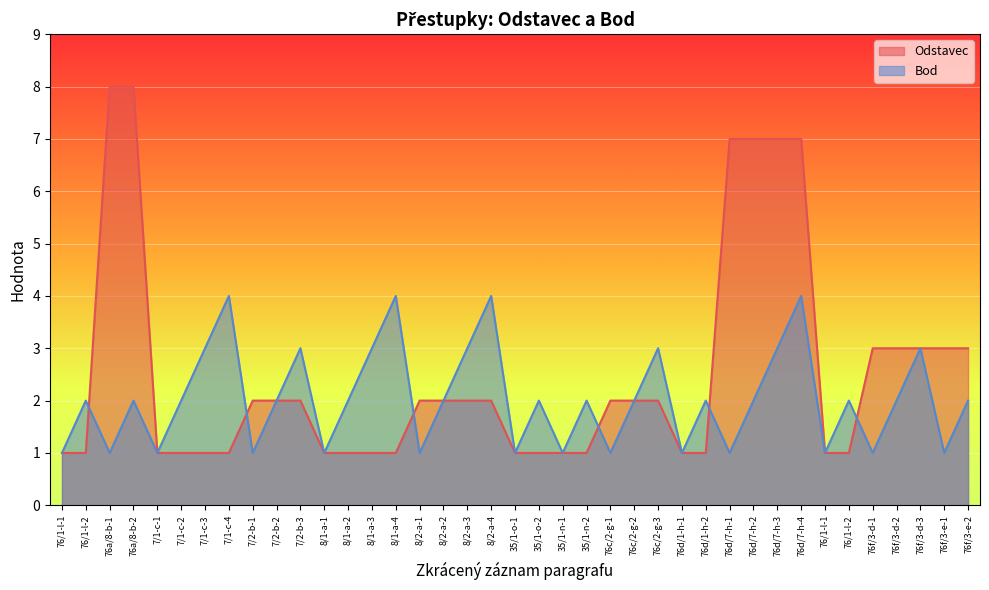

Reading left to right, list all the values displayed in this chart.

Odstavec: 76/1-l-1=1	76/1-l-2=1	76a/8-b-1=8	76a/8-b-2=8	7/1-c-1=1	7/1-c-2=1	7/1-c-3=1	7/1-c-4=1	7/2-b-1=2	7/2-b-2=2	7/2-b-3=2	8/1-a-1=1	8/1-a-2=1	8/1-a-3=1	8/1-a-4=1	8/2-a-1=2	8/2-a-2=2	8/2-a-3=2	8/2-a-4=2	35/1-o-1=1	35/1-o-2=1	35/1-n-1=1	35/1-n-2=1	76c/2-g-1=2	76c/2-g-2=2	76c/2-g-3=2	76d/1-h-1=1	76d/1-h-2=1	76d/7-h-1=7	76d/7-h-2=7	76d/7-h-3=7	76d/7-h-4=7	76/1-l-1=1	76/1-l-2=1	76f/3-d-1=3	76f/3-d-2=3	76f/3-d-3=3	76f/3-e-1=3	76f/3-e-2=3
Bod: 76/1-l-1=1	76/1-l-2=2	76a/8-b-1=1	76a/8-b-2=2	7/1-c-1=1	7/1-c-2=2	7/1-c-3=3	7/1-c-4=4	7/2-b-1=1	7/2-b-2=2	7/2-b-3=3	8/1-a-1=1	8/1-a-2=2	8/1-a-3=3	8/1-a-4=4	8/2-a-1=1	8/2-a-2=2	8/2-a-3=3	8/2-a-4=4	35/1-o-1=1	35/1-o-2=2	35/1-n-1=1	35/1-n-2=2	76c/2-g-1=1	76c/2-g-2=2	76c/2-g-3=3	76d/1-h-1=1	76d/1-h-2=2	76d/7-h-1=1	76d/7-h-2=2	76d/7-h-3=3	76d/7-h-4=4	76/1-l-1=1	76/1-l-2=2	76f/3-d-1=1	76f/3-d-2=2	76f/3-d-3=3	76f/3-e-1=1	76f/3-e-2=2